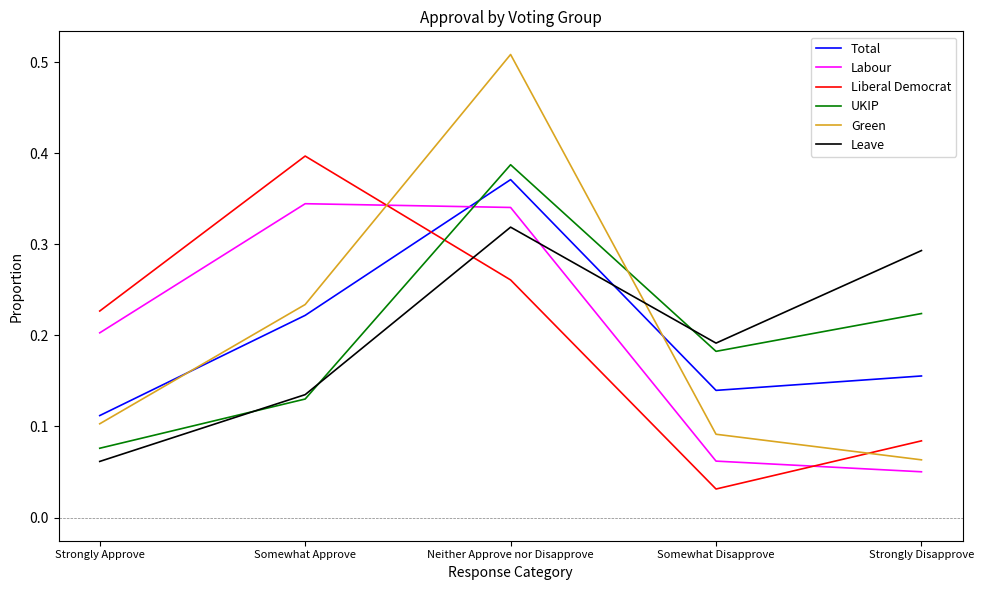

How many lines are shown in the chart?

6